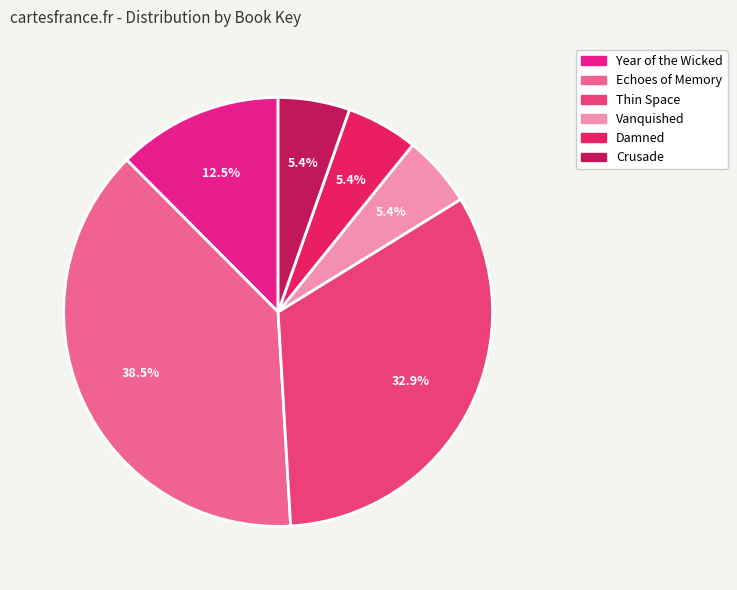

Rank the categories by value from lowest to highest.

Crusade, Damned, Vanquished, Year of the Wicked, Thin Space, Echoes of Memory